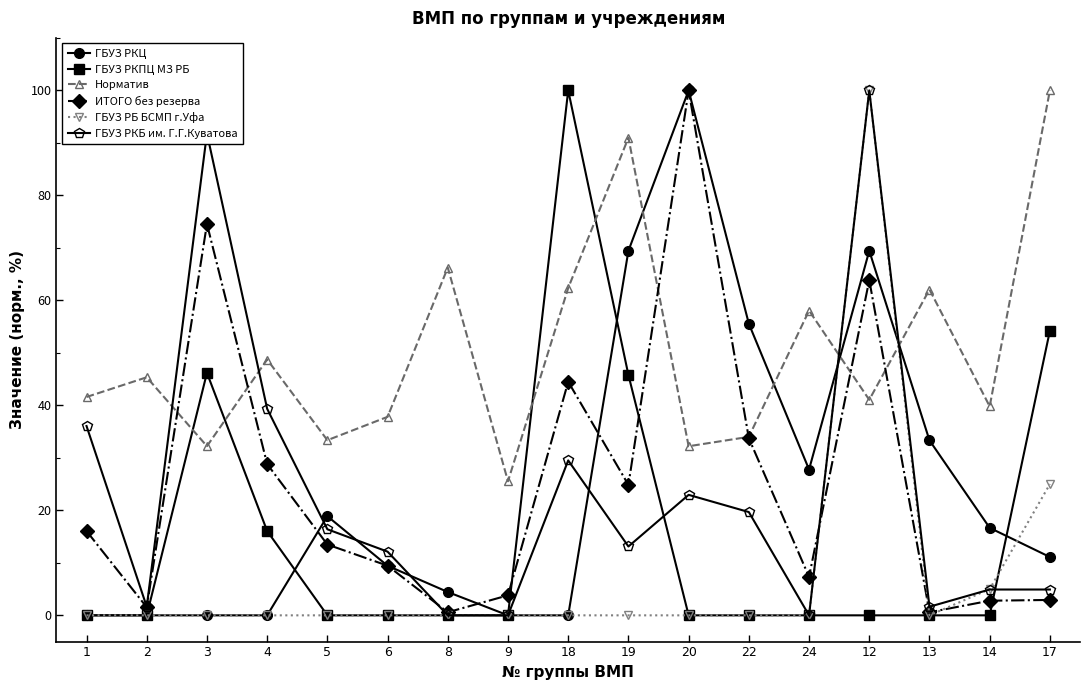

How many values in the ГБУЗ РКБ им. Г.Г.Куватова series are below 13?

8